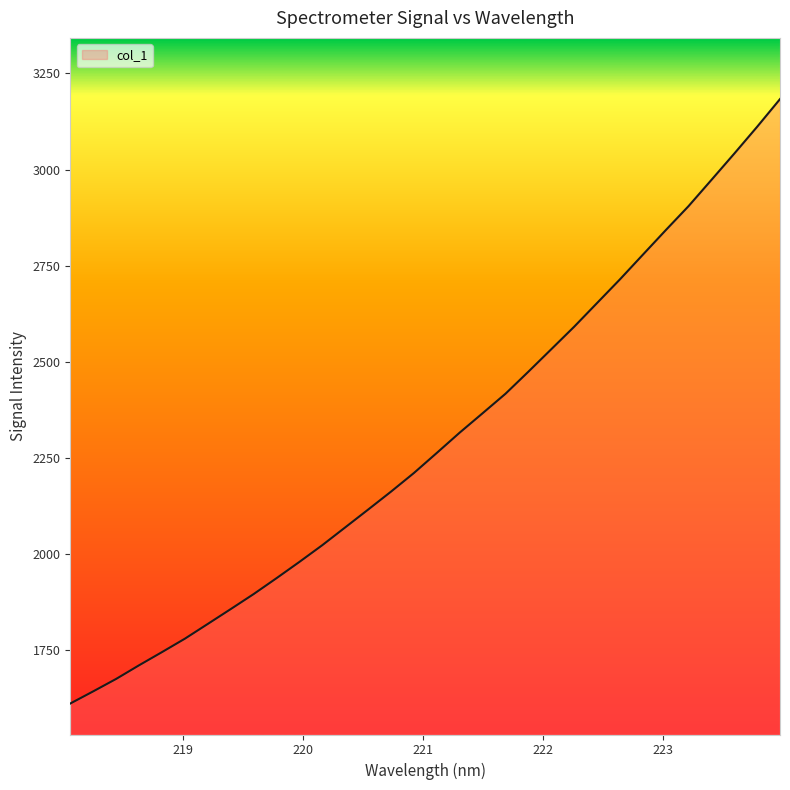

What is the greatest value displayed?

3183.4